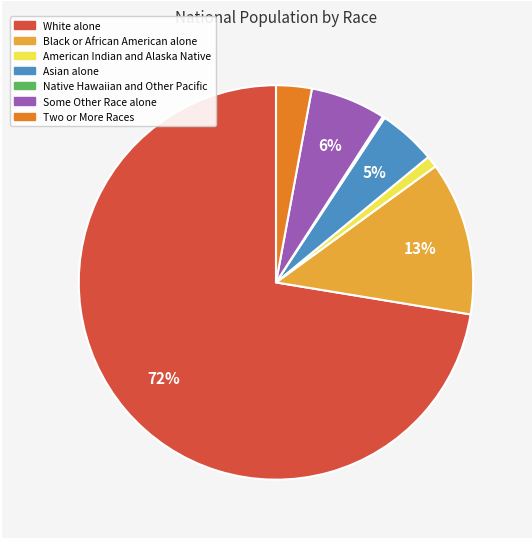

To the nearest percent, what is the combined percentage of Some Other Race alone and American Indian and Alaska Native?

7%